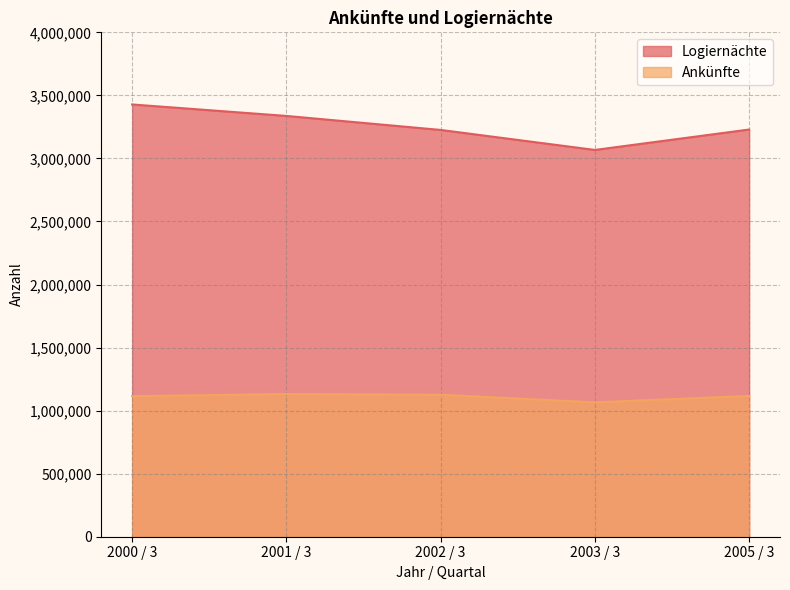

What is the label of the 5th point from the right?

2000 / 3